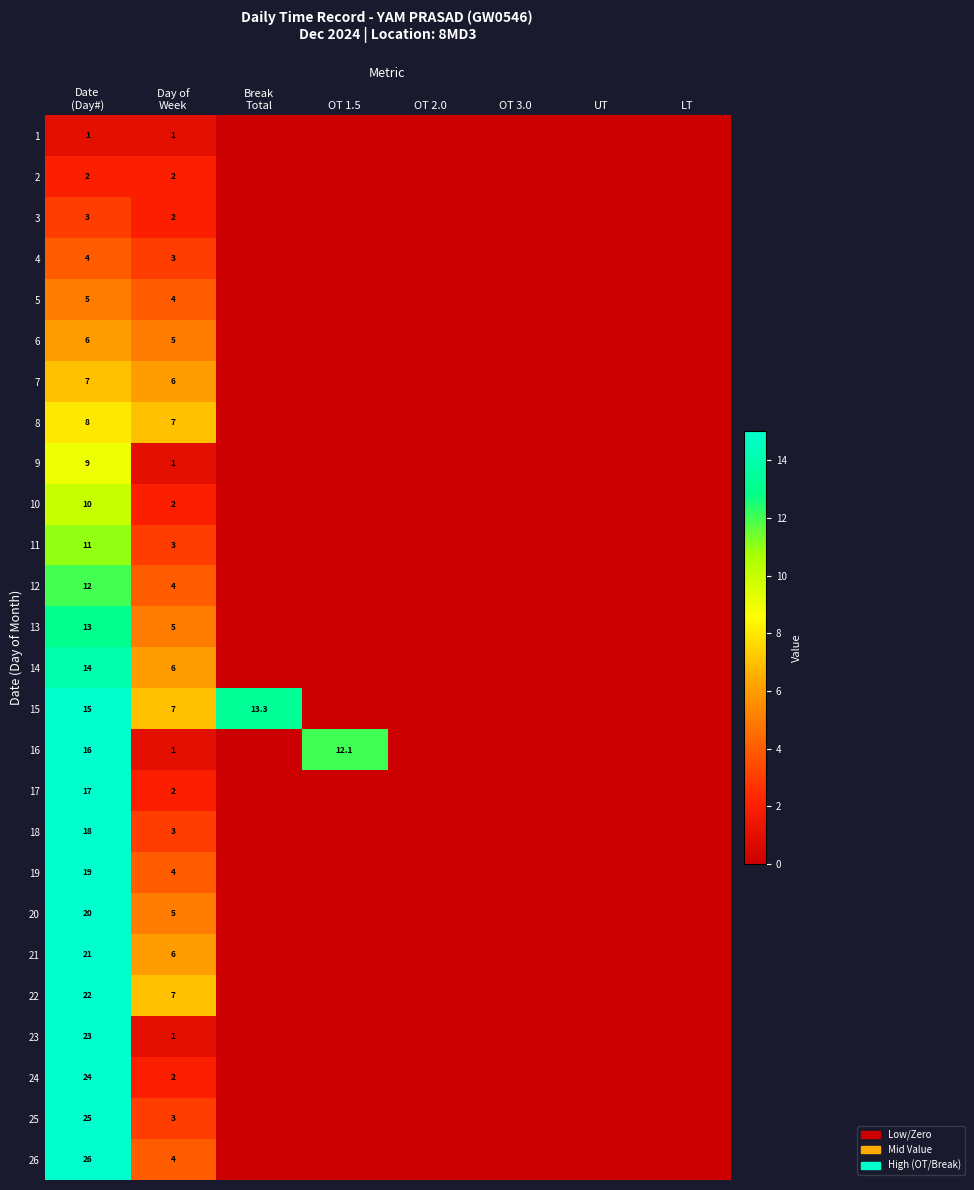

At LT, list the series in order from largest to smallest.

1, 2, 3, 4, 5, 6, 7, 8, 9, 10, 11, 12, 13, 14, 15, 16, 17, 18, 19, 20, 21, 22, 23, 24, 25, 26